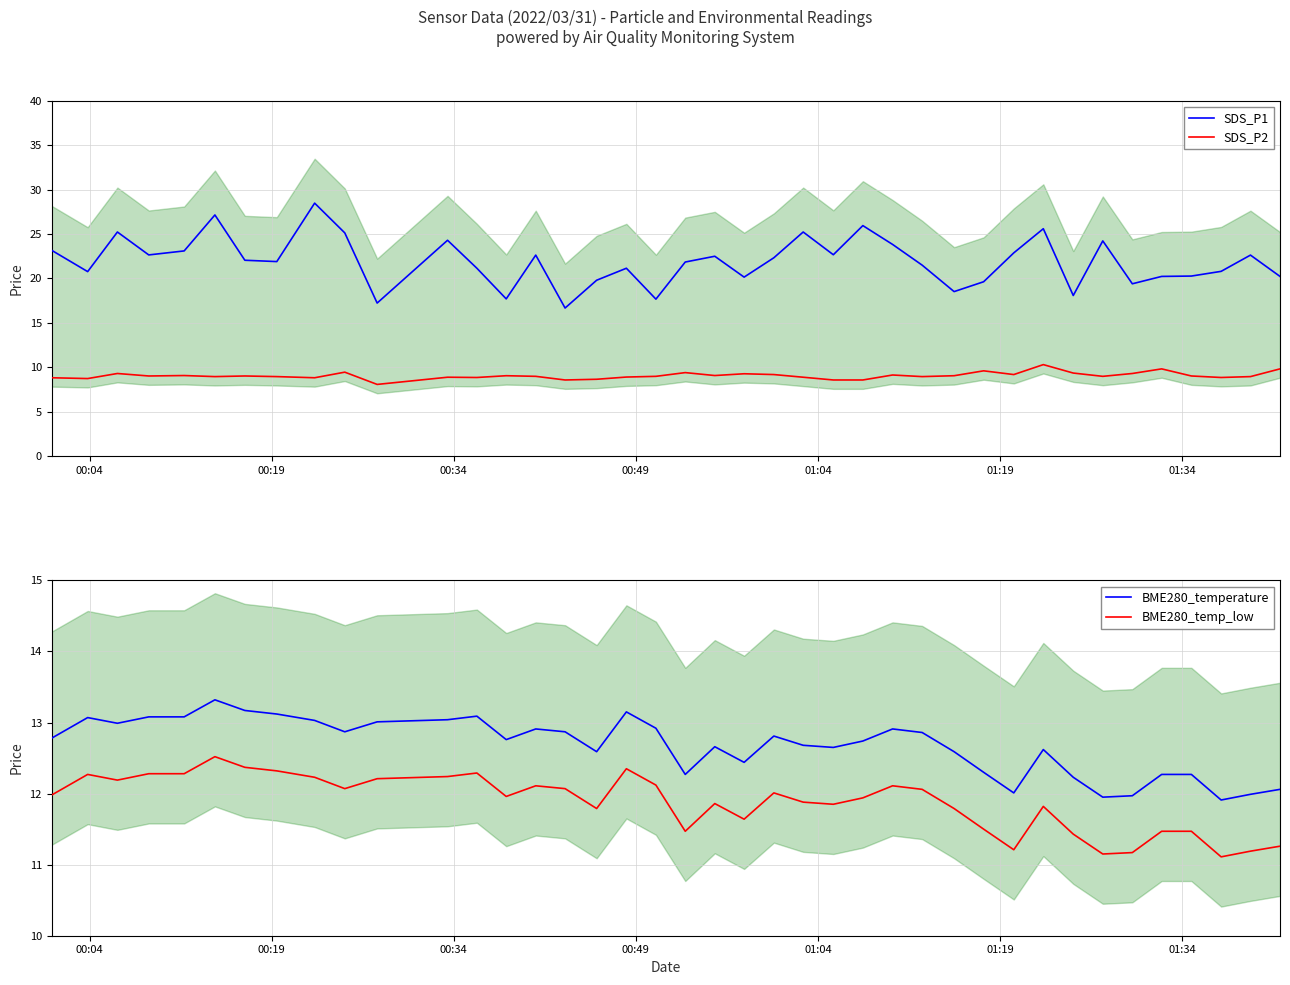

What is the maximum value for SDS_P2?

10.3